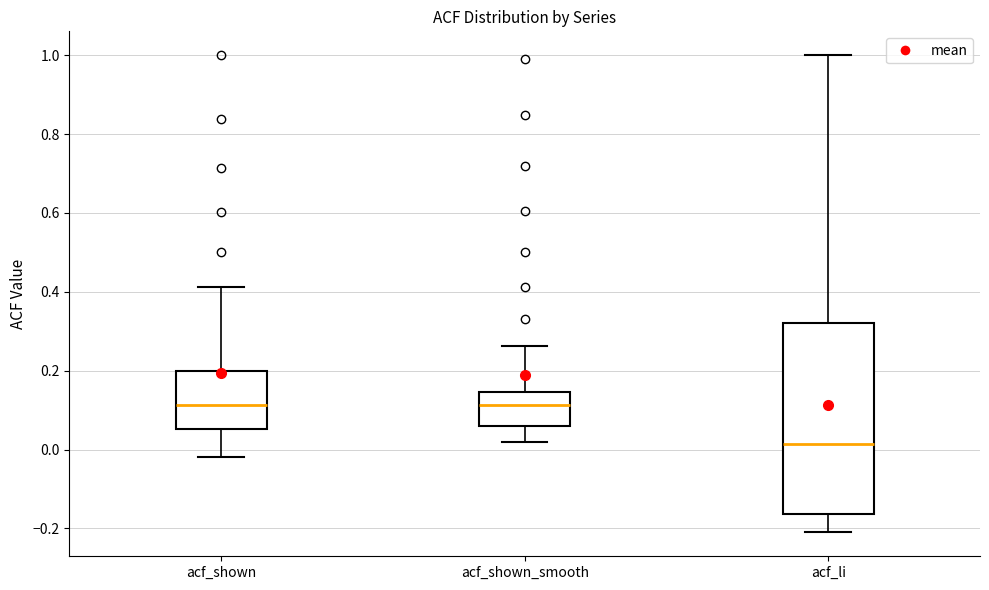

Reading left to right, transcribe this box plot: for each box, give where its median line is, the range the box spans, and where its two whiskers end, as read against the y-axis. The values are not printed on the chart, so give them approximately, as read against the axis.

acf_shown: median 0.12, box 0.06 to 0.20, whiskers -0.02 to 0.42
acf_shown_smooth: median 0.12, box 0.06 to 0.14, whiskers 0.02 to 0.26
acf_li: median 0.02, box -0.16 to 0.32, whiskers -0.20 to 1.00